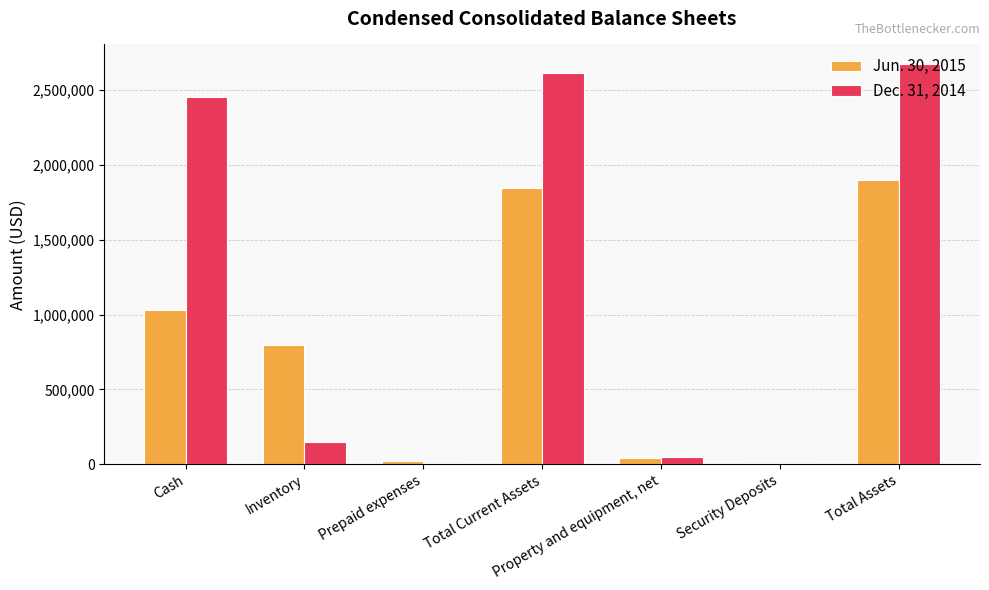

The value of Dec. 31, 2014 at Security Deposits is 7941. True or false?

True